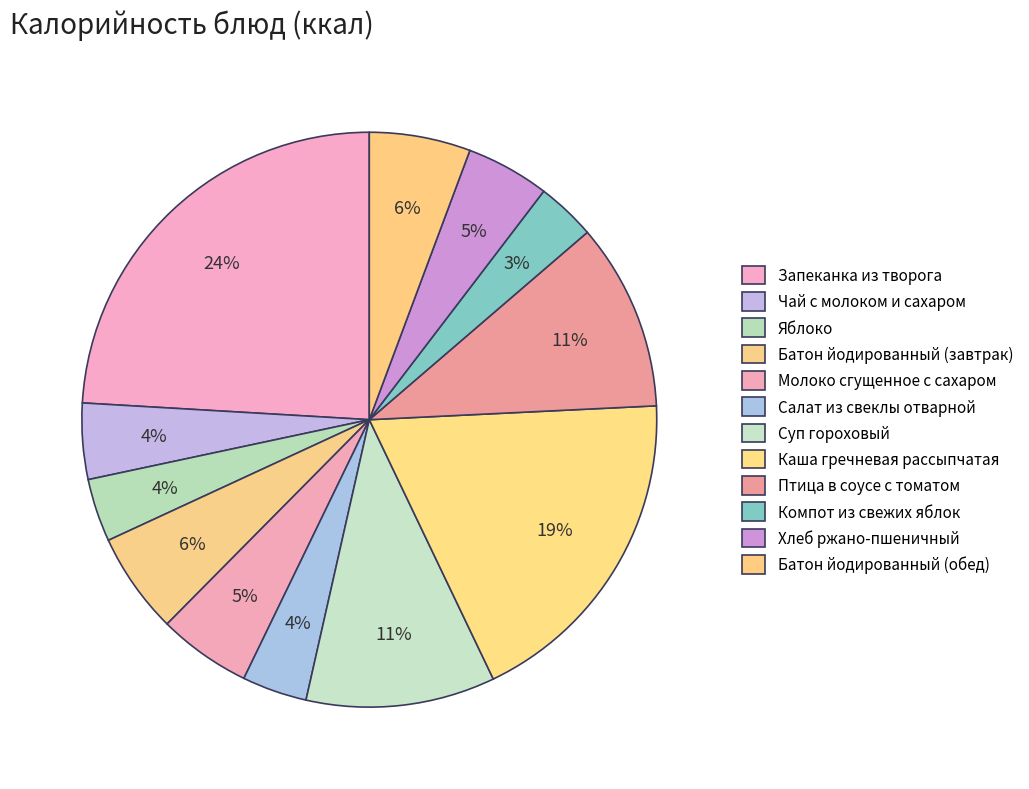

Rank the categories by value from highest to lowest.

Запеканка из творога, Каша гречневая рассыпчатая, Суп гороховый, Птица в соусе с томатом, Батон йодированный (завтрак), Батон йодированный (обед), Молоко сгущенное с сахаром, Хлеб ржано-пшеничный, Чай с молоком и сахаром, Салат из свеклы отварной, Яблоко, Компот из свежих яблок